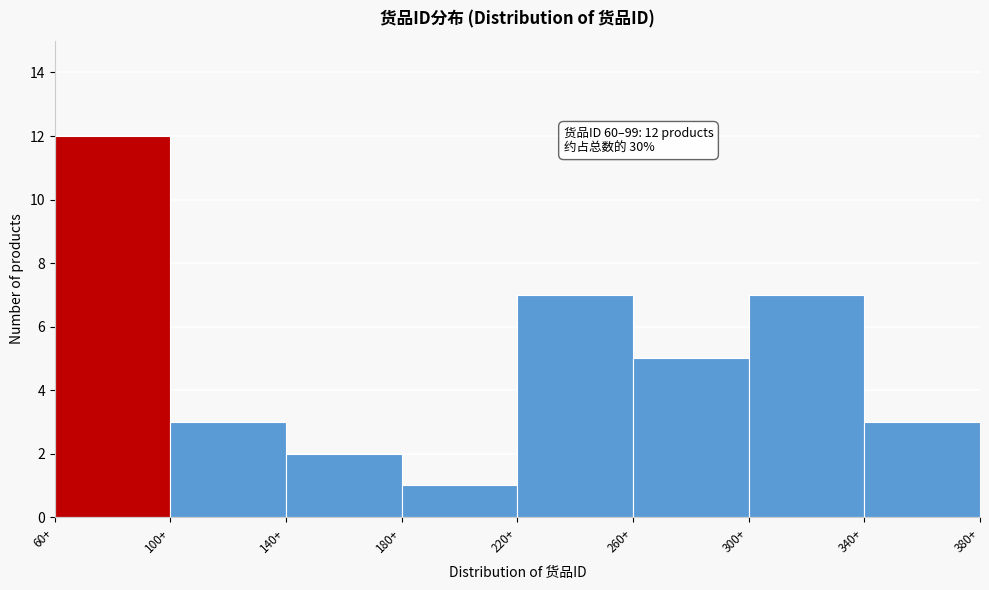

Over which range of the x-axis is the bar tallest?

60 to 100